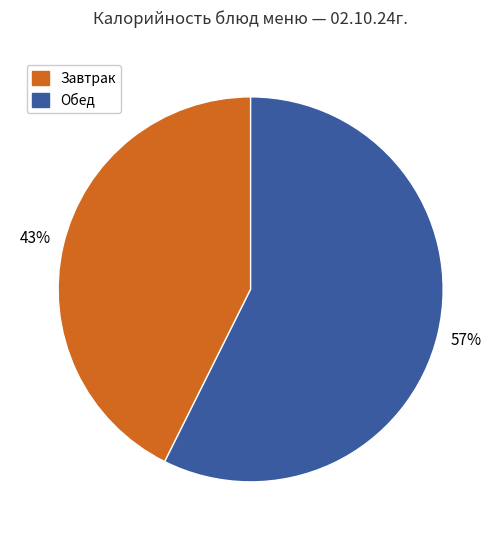

How many segments does this pie chart have?

2